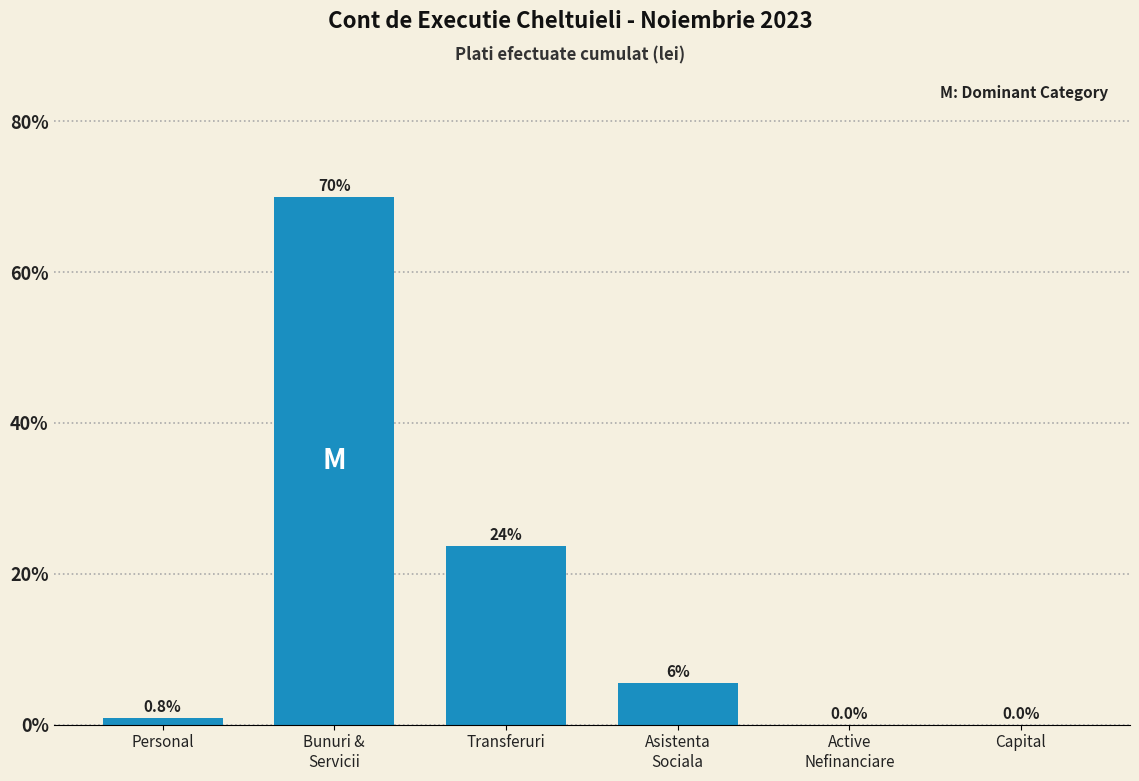

The value at Capital is 0.0. True or false?

True